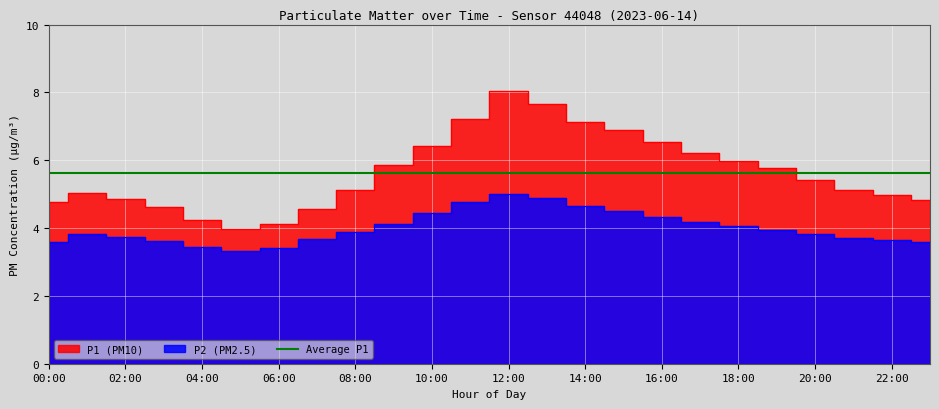

What is the label of the 14th point from the left?

13:00